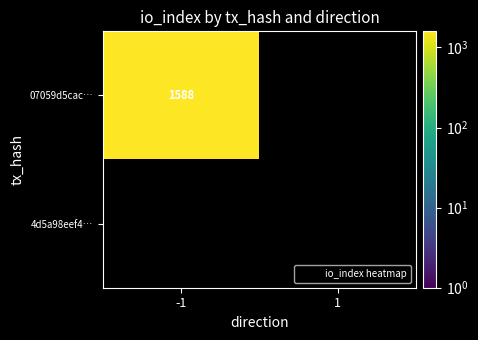

List the series in order of their overall mean, lowest first.

4d5a98eef4…, 07059d5cac…